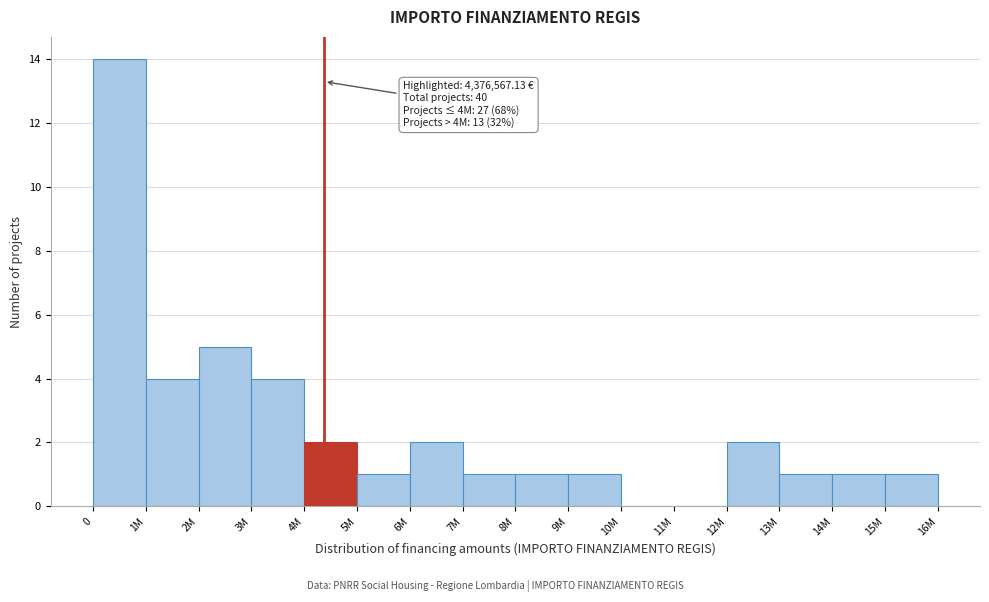

Reading right to left, what are all the values shown in this chart?

15M=1	14M=1	13M=1	12M=2	11M=0	10M=0	9M=1	8M=1	7M=1	6M=2	5M=1	4M=2	3M=4	2M=5	1M=4	0=14